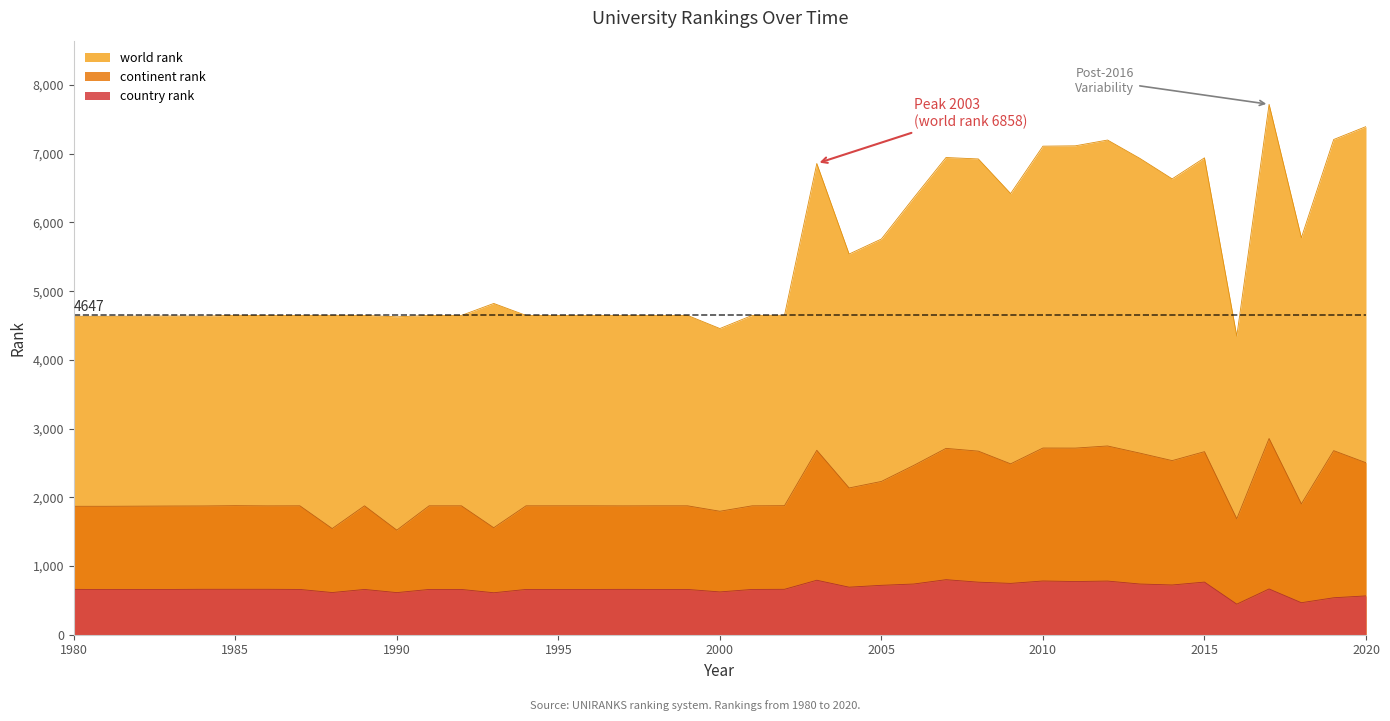

Reading left to right, extract all data points from this chart.

world rank: 4634	4634	4638	4635	4649	4644	4647	4648	4647	4626	4647	4647	4821	4647	4647	4647	4647	4647	4647	4456	4647	4649	6858	5540	5759	6358	6945	6924	6420	7110	7115	7199	6932	6634	6940	4346	7719	5777	7207	7395
continent rank: 1869	1869	1873	1874	1878	1875	1876	1545	1876	1522	1876	1876	1557	1876	1876	1876	1875	1876	1876	1797	1876	1878	2684	2136	2231	2464	2712	2672	2487	2717	2716	2747	2643	2534	2664	1687	2856	1904	2679	2503
country rank: 660	658	659	661	661	661	659	614	659	613	659	659	611	659	659	659	660	659	659	623	659	661	793	692	719	738	801	765	747	782	774	781	738	724	766	445	666	466	538	565